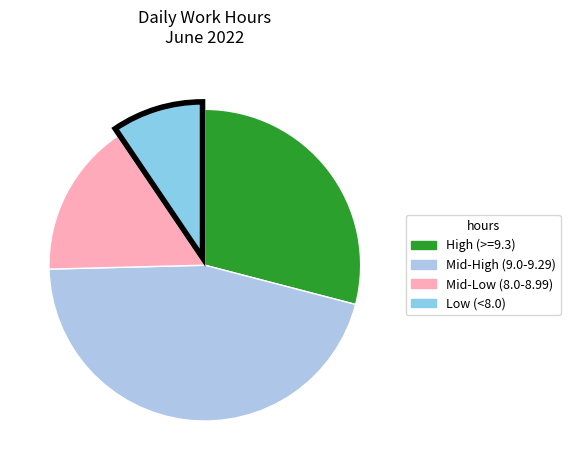

Count the number of slices in the pie.

4